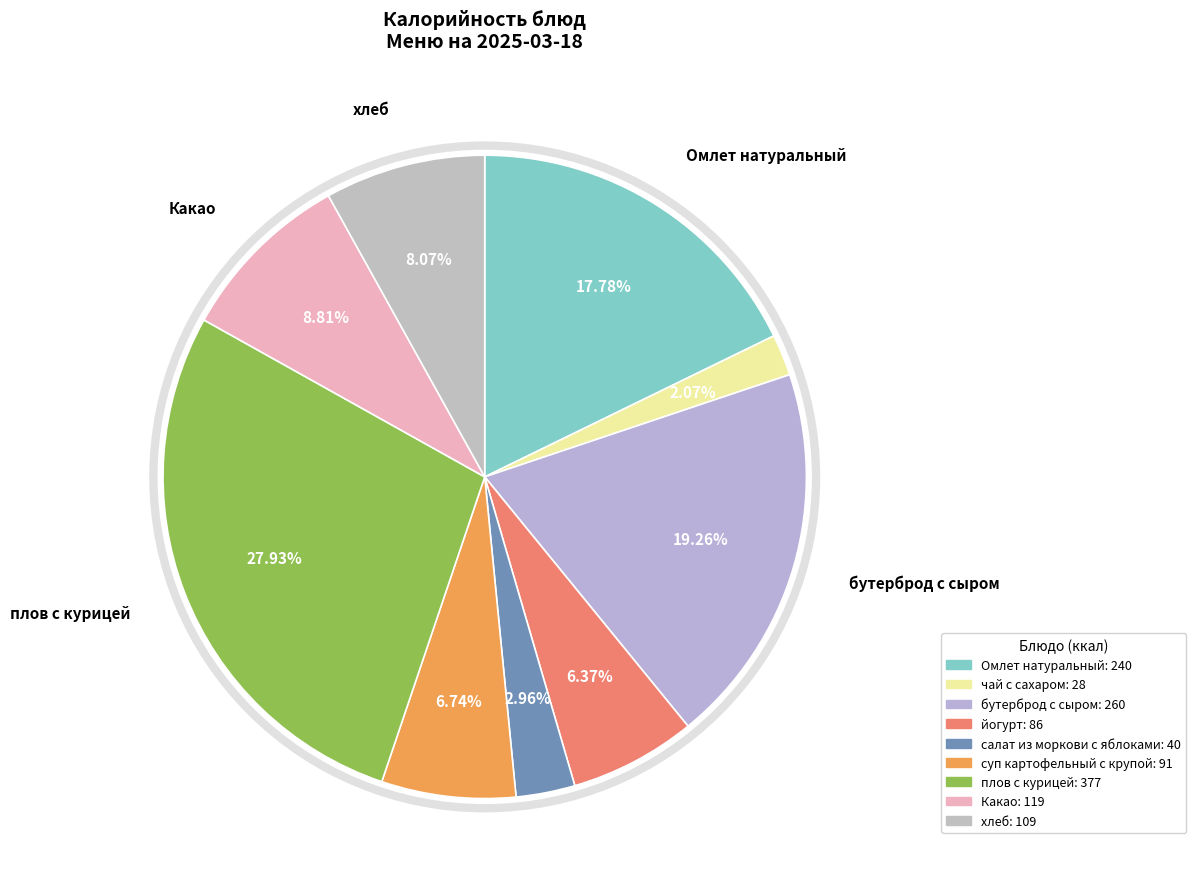

To the nearest percent, what is the difference between the largest and smallest slice percentages?

26%